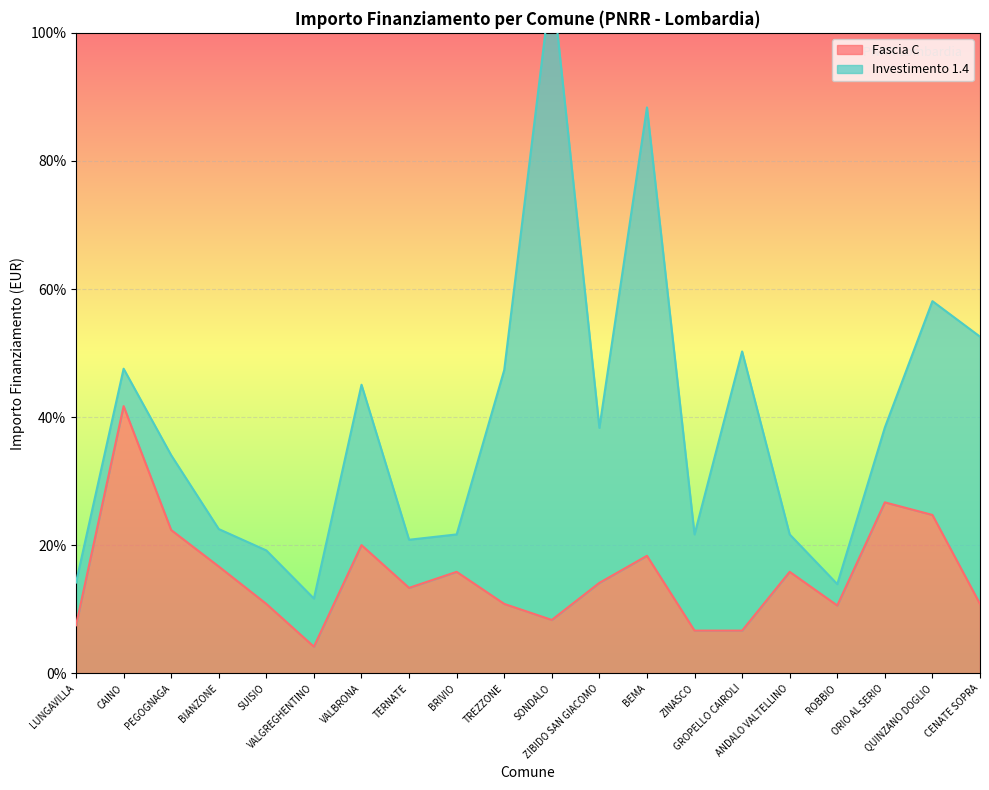

How many interior local valleys (lower than both neighbors) does the data have?

4